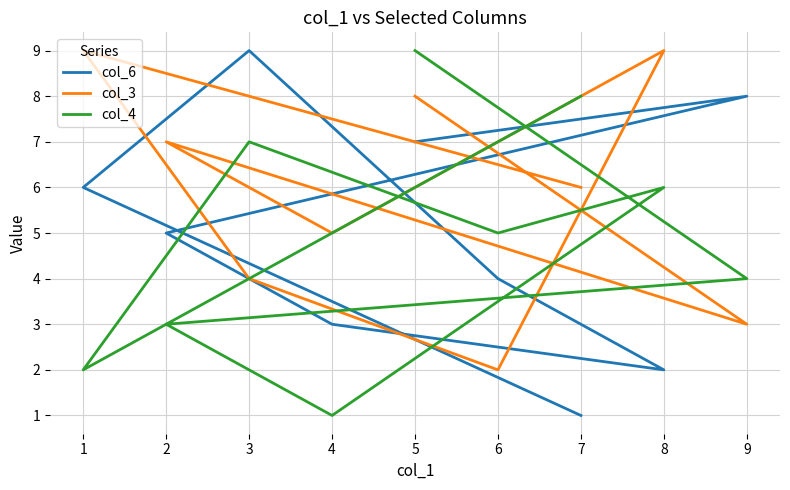

True or false: col_6 and col_4 intersect in this chart.

True